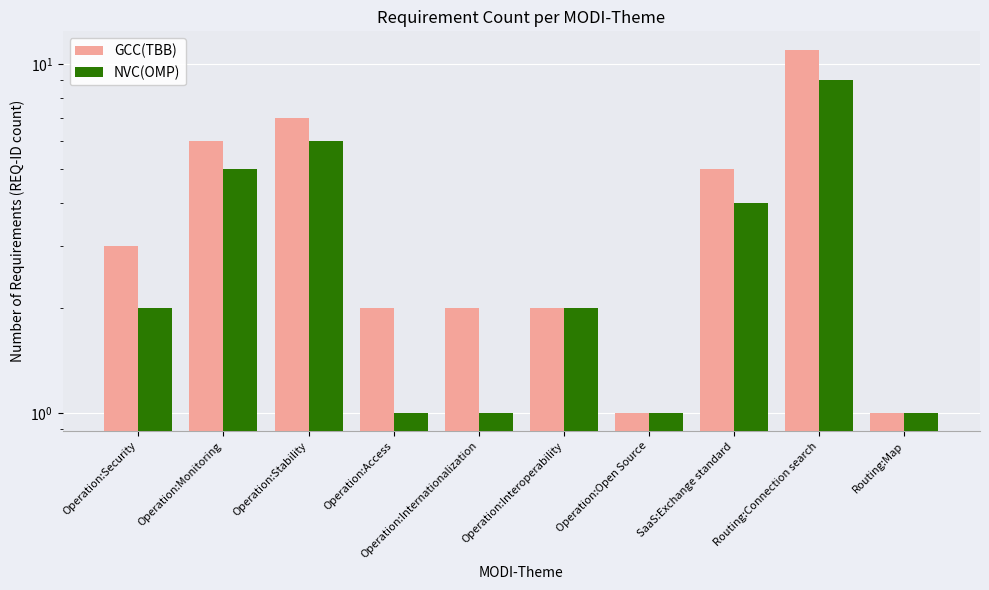

What is the difference between the second highest and minimum values in the GCC(TBB) series?

6